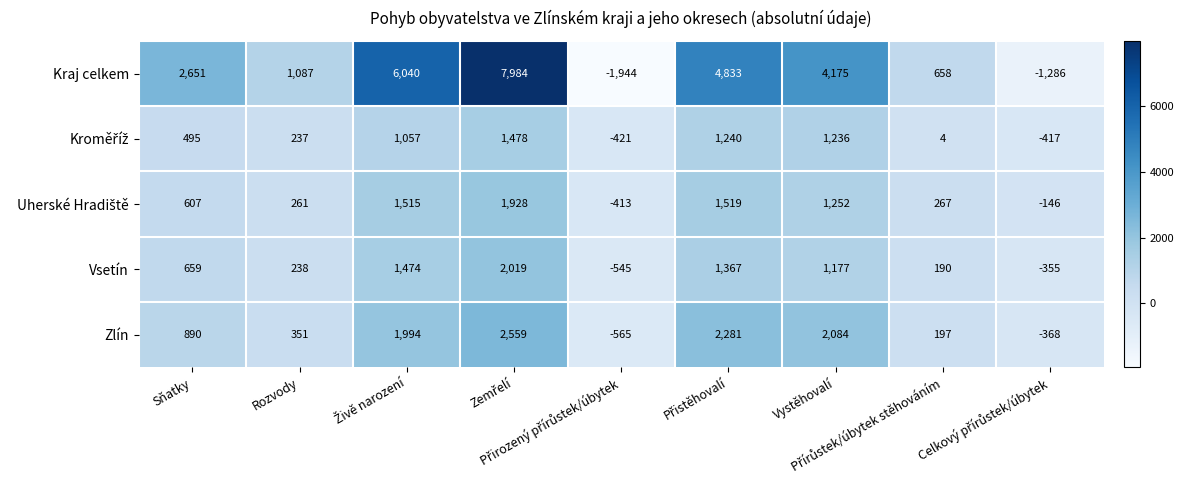

At how many categories does at least one series exceed 162?

7